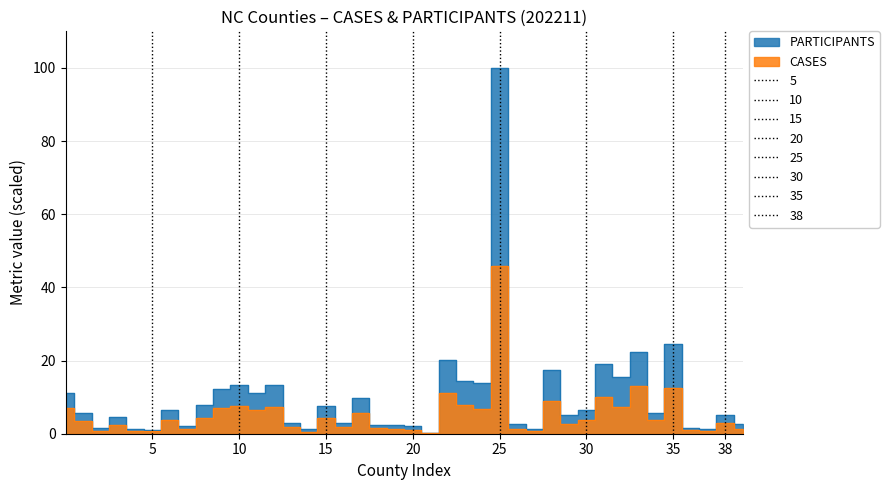

Reading right to left, extract all data points from this chart.

PARTICIPANTS: 2.7	5.0	1.3	1.7	24.6	5.8	22.4	15.6	19.2	6.5	5.2	17.4	1.3	2.7	100.0	13.8	14.3	20.0	0.3	2.0	2.3	2.4	9.8	2.9	7.5	1.3	3.0	13.2	11.2	13.3	12.2	7.8	2.1	6.6	1.0	1.3	4.7	1.5	5.6	11.2
CASES: 1.4	2.9	0.7	0.9	12.4	3.7	13.0	7.3	10.1	3.8	2.6	9.0	0.7	1.4	46.0	6.7	7.7	11.0	0.3	0.9	1.2	1.6	5.7	1.7	4.3	0.5	1.9	7.2	6.5	7.5	7.1	4.4	1.3	3.8	0.7	0.9	2.3	0.7	3.4	7.0